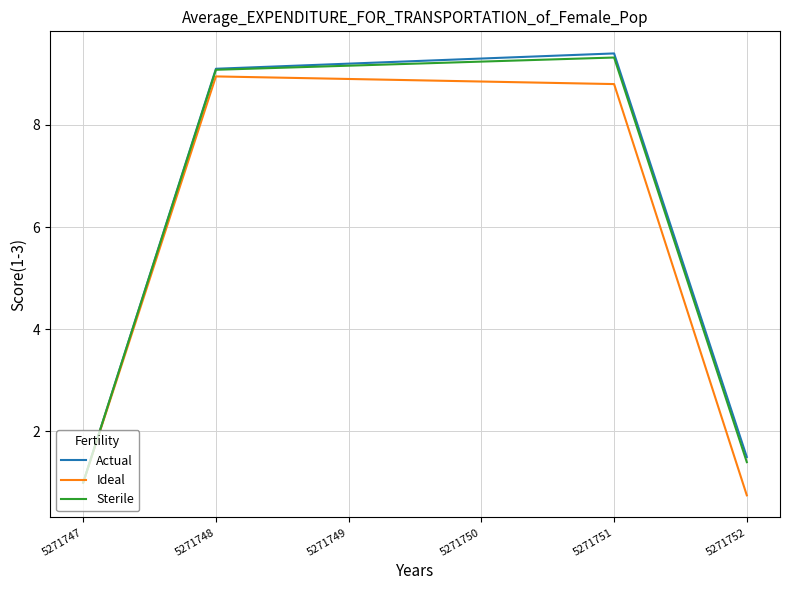

What is the difference between the maximum and minimum values in the Sterile series?

8.3